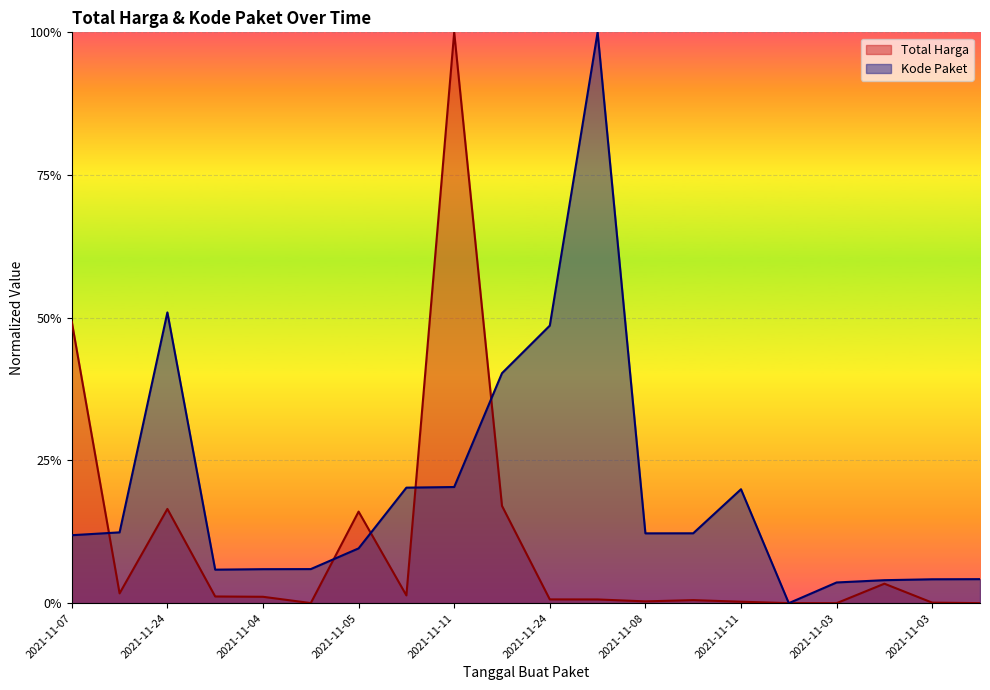

How many lines are shown in the chart?

2